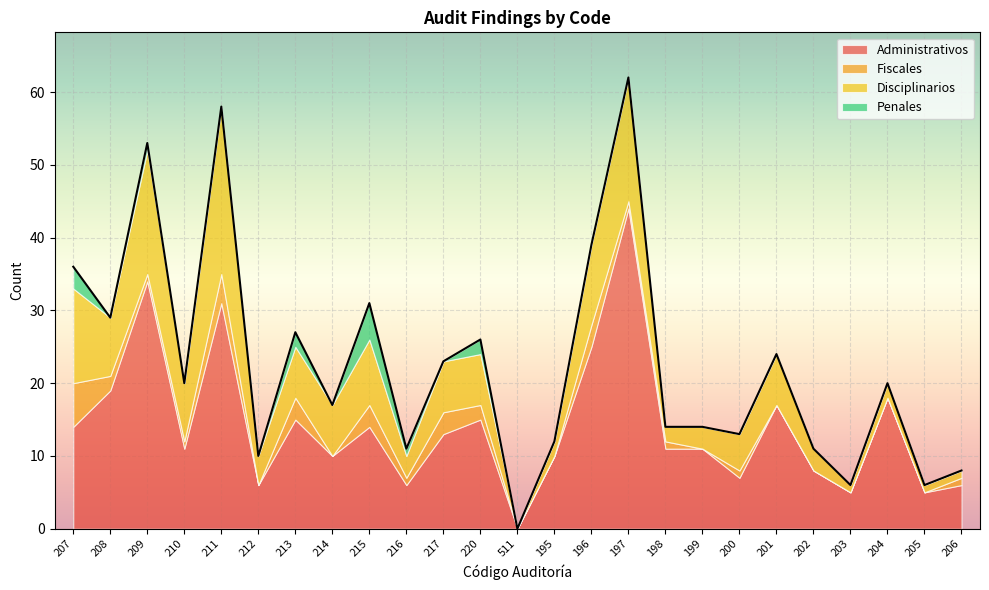

What is the average value of the Administrativos series?

14